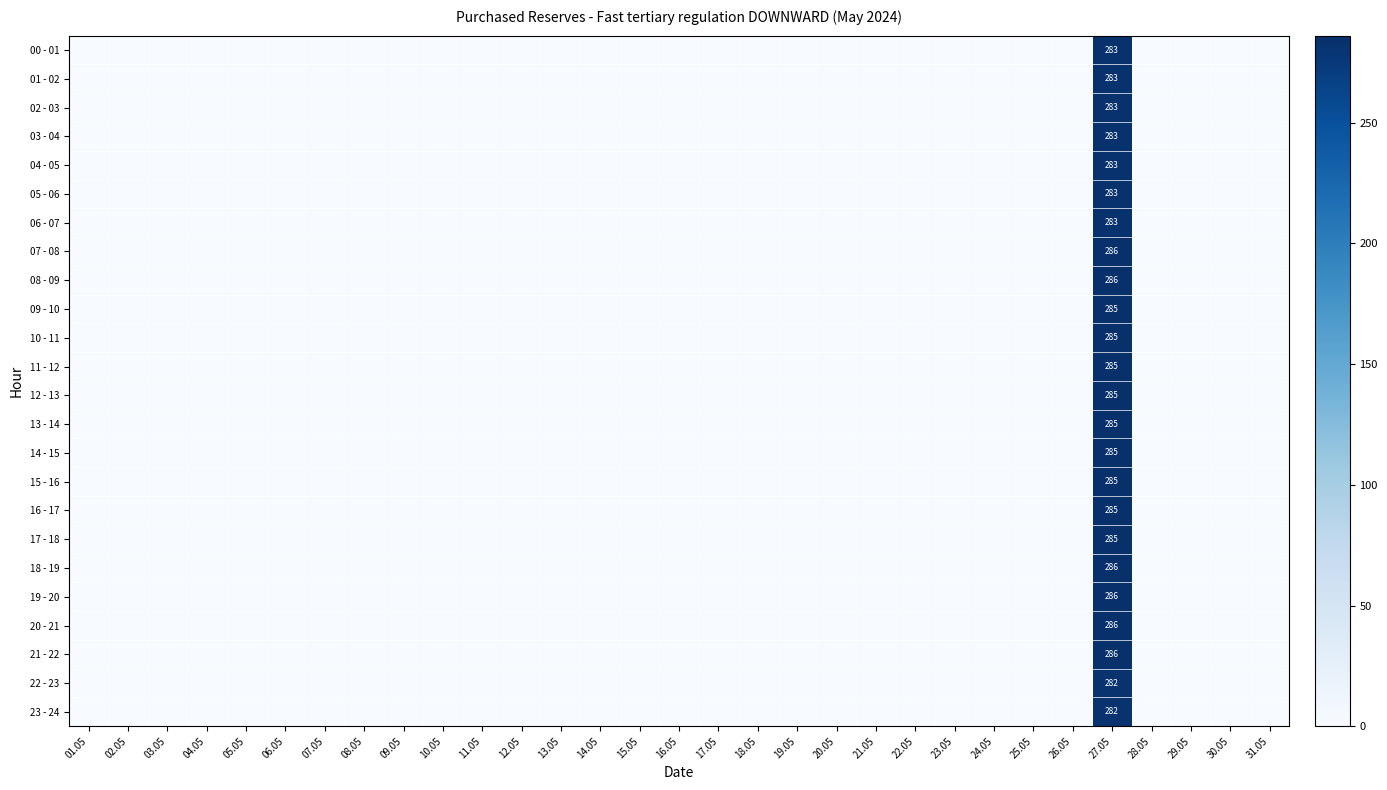

Which category has the highest value in the 06 - 07 series?

27.05